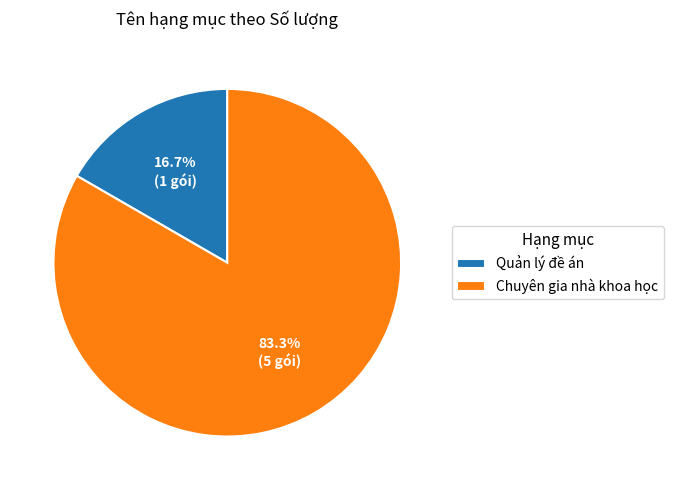

Rank the categories by value from highest to lowest.

Chuyên gia nhà khoa học, Quản lý đề án